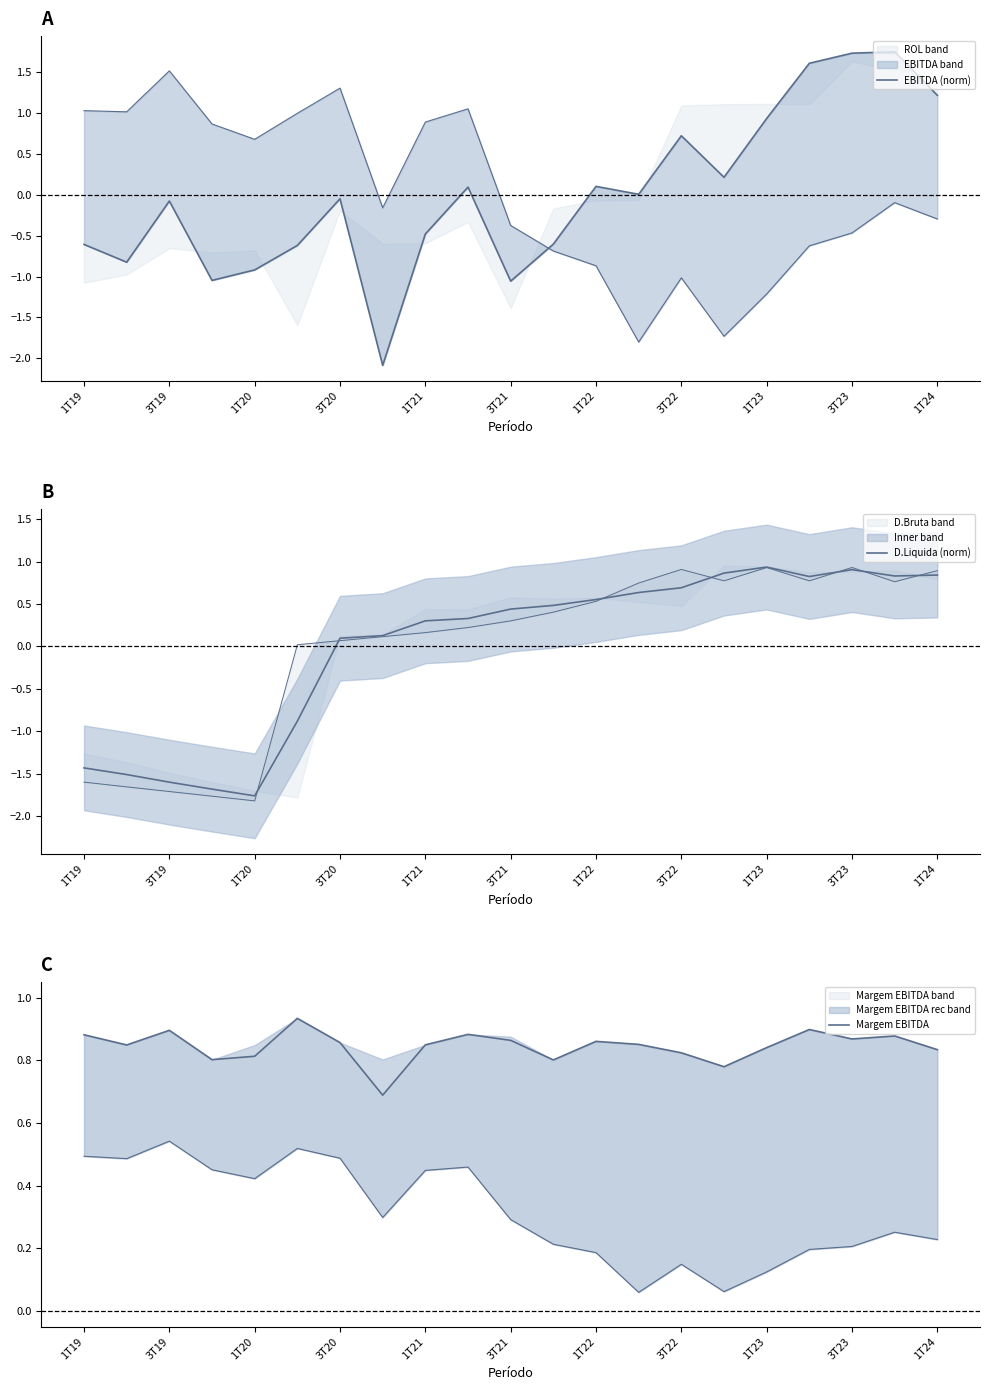

Reading left to right, transcribe all the data shown in this chart.

EBITDA (norm): -0.6	-0.8	-0.1	-1.0	-0.9	-0.6	-0.0	-2.1	-0.5	0.1	-1.1	-0.6	0.1	0.0	0.7	0.2	0.9	1.6	1.7	1.7	1.2
D.Liquida (norm): -1.4	-1.5	-1.6	-1.7	-1.8	-0.9	0.1	0.1	0.3	0.3	0.4	0.5	0.6	0.6	0.7	0.9	0.9	0.8	0.9	0.8	0.8
Margem EBITDA: 0.9	0.8	0.9	0.8	0.8	0.9	0.9	0.7	0.8	0.9	0.9	0.8	0.9	0.9	0.8	0.8	0.8	0.9	0.9	0.9	0.8